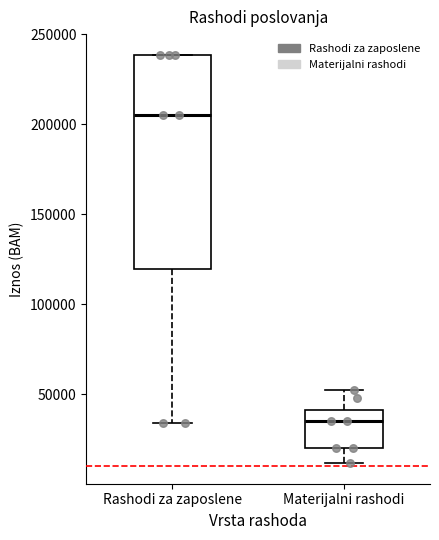

Reading left to right, read every box against the y-axis: the position of its median line, the range the box covers, and the ends of its whiskers. The values are not printed on the chart, so give them approximately, as read against the axis.

Rashodi za zaposlene: median 205000, box 120000 to 240000, whiskers 35000 to 240000
Materijalni rashodi: median 35000, box 20000 to 40000, whiskers 10000 to 55000